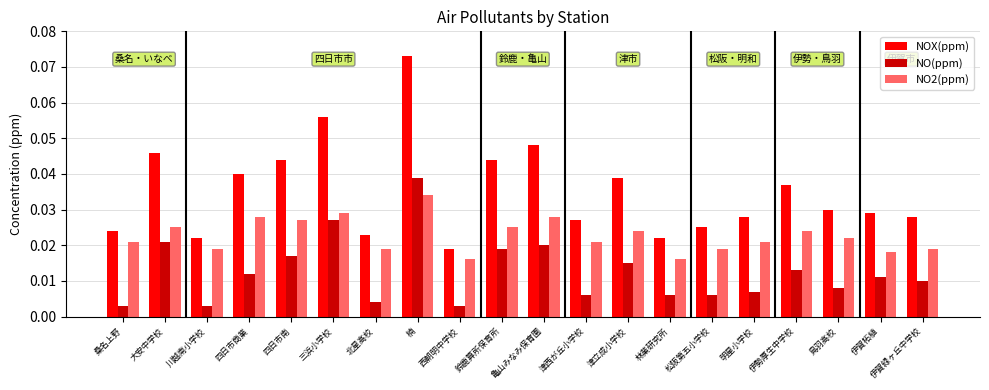

What is the label of the 20th bar from the left?

伊賀緑ヶ丘中学校